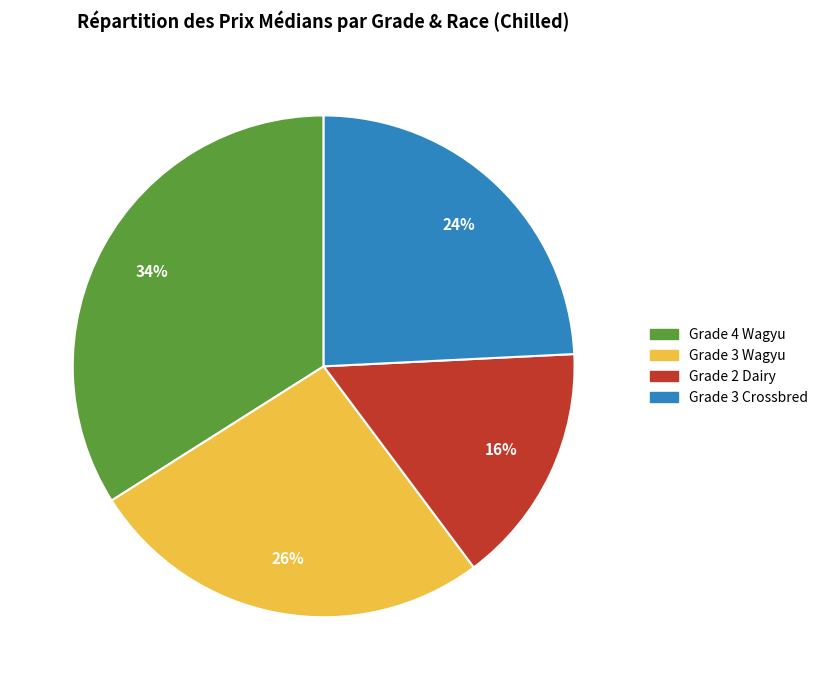

What percentage is the Grade 3 Wagyu slice, to the nearest percent?

26%